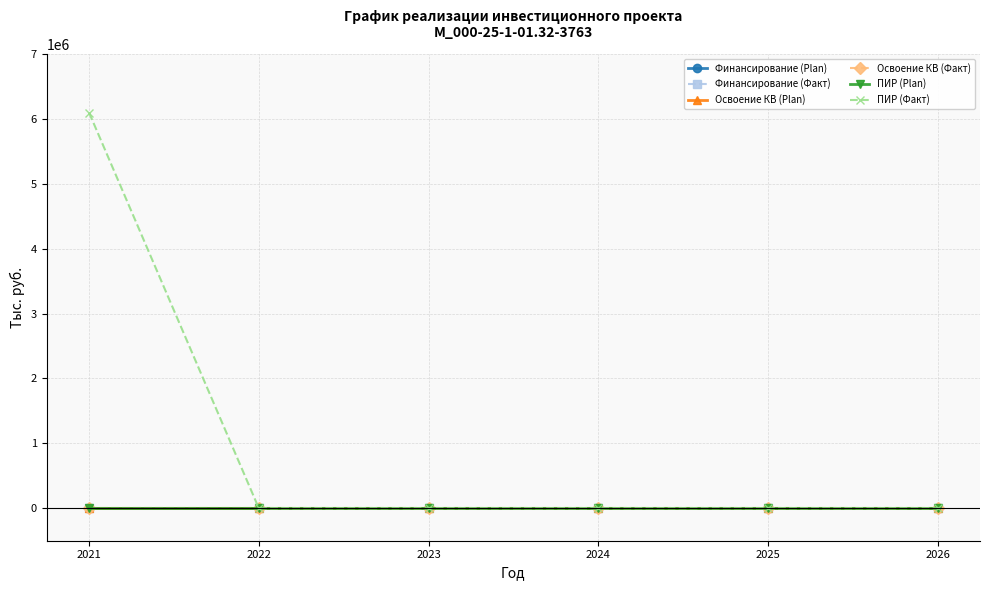

Is this an area chart (filled region under the line)?

No